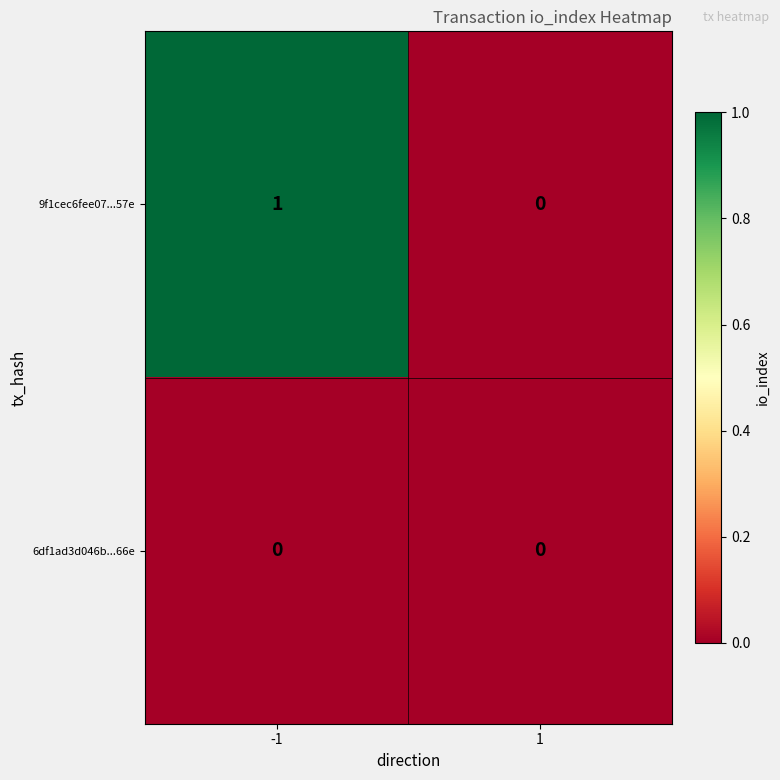

Which series has the largest total across all categories?

9f1cec6fee07...57e